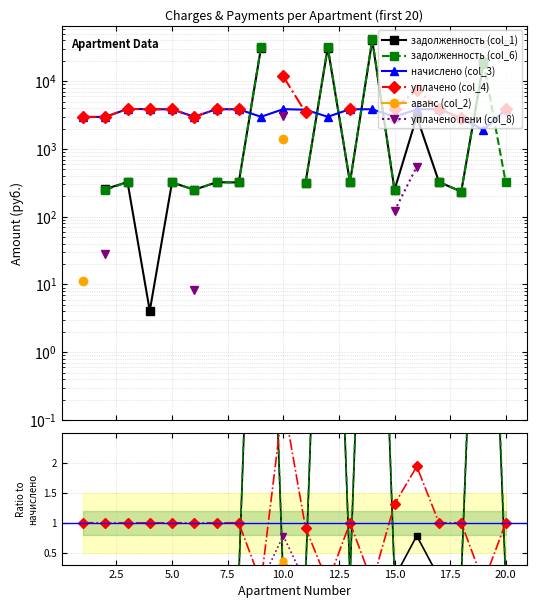

Does the chart display data point markers on the line(s)?

Yes